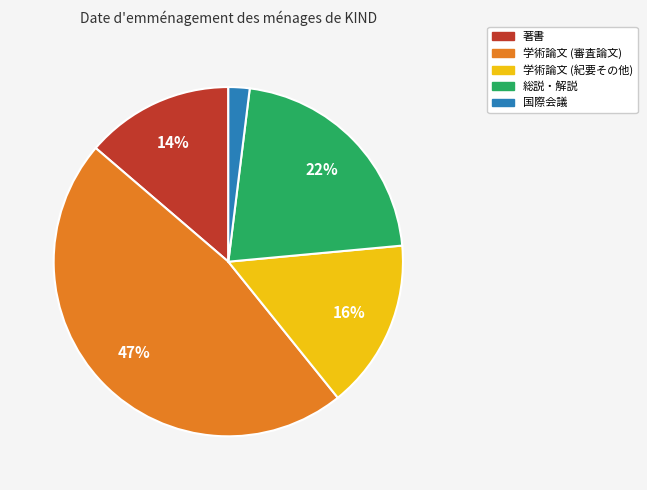

Does 総説・解説 represent more than half of the total?

No